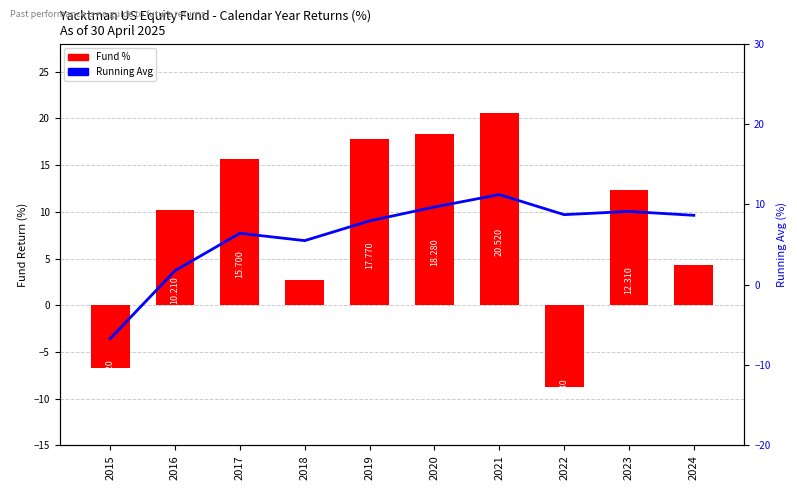

What is the sum of all Running Avg values?

62.2